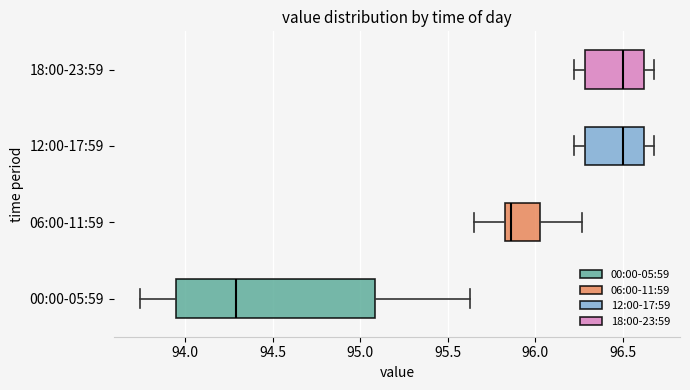

Where does the right whisker of the box for 06:00-11:59 end on the x-axis? The values are not printed on the chart, so give them approximately, as read against the axis.

96.25